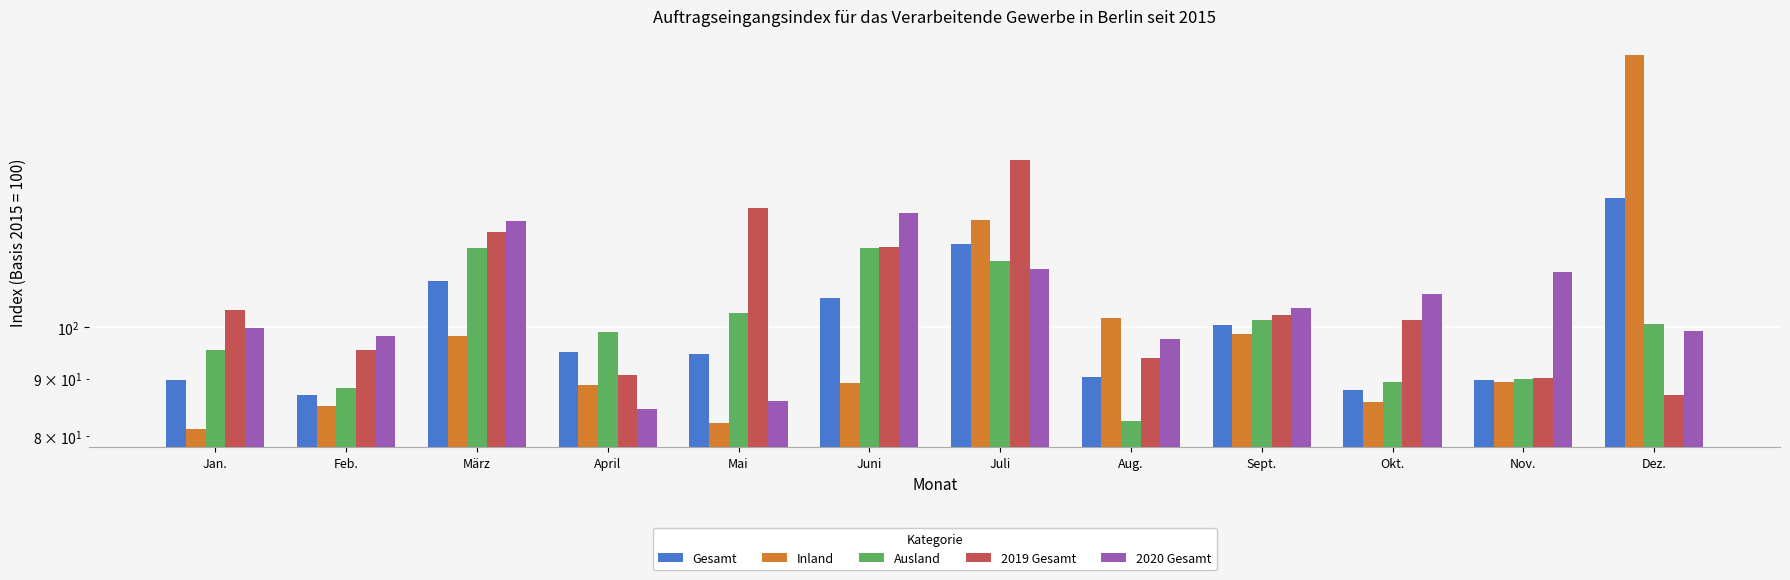

Reading left to right, extract all data points from this chart.

Gesamt: Jan.=89.8	Feb.=87.0	März=109.9	April=95.1	Mai=94.7	Juni=106.2	Juli=118.6	Aug.=90.3	Sept.=100.5	Okt.=87.9	Nov.=89.7	Dez.=130.3
Inland: Jan.=81.2	Feb.=85.1	März=98.2	April=88.9	Mai=82.2	Juni=89.2	Juli=124.6	Aug.=101.9	Sept.=98.7	Okt.=85.7	Nov.=89.3	Dez.=175.0
Ausland: Jan.=95.5	Feb.=88.3	März=117.7	April=99.1	Mai=102.9	Juni=117.6	Juli=114.6	Aug.=82.5	Sept.=101.6	Okt.=89.3	Nov.=90.0	Dez.=100.7
2019 Gesamt: Jan.=103.7	Feb.=95.4	März=121.7	April=90.6	Mai=127.7	Juni=117.8	Juli=140.9	Aug.=93.8	Sept.=102.5	Okt.=101.5	Nov.=90.1	Dez.=87.1
2020 Gesamt: Jan.=99.8	Feb.=98.3	März=124.3	April=84.5	Mai=85.9	Juni=126.4	Juli=112.6	Aug.=97.6	Sept.=104.0	Okt.=107.0	Nov.=112.1	Dez.=99.3